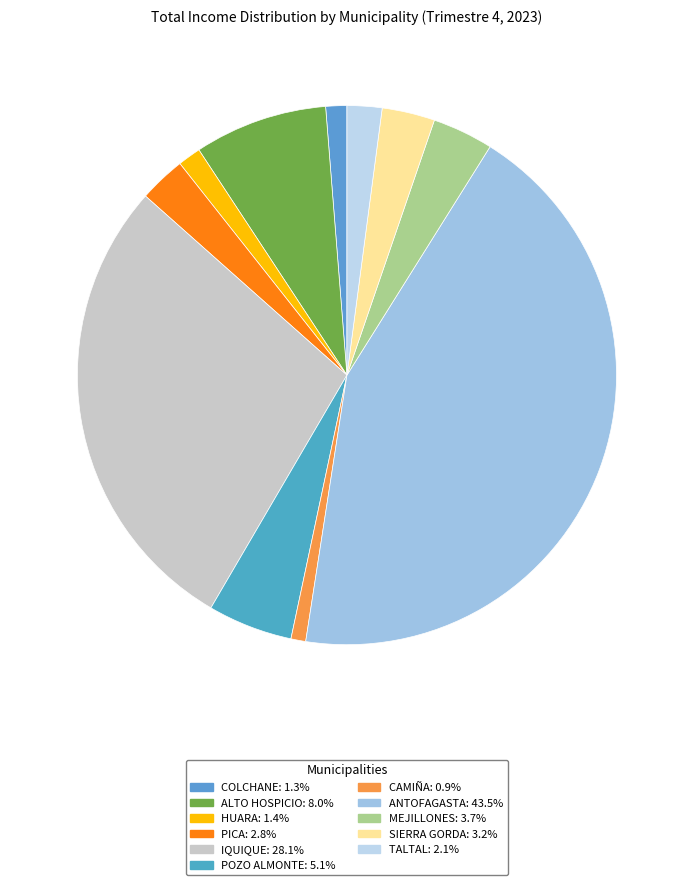

Is there a majority slice in this chart?

No